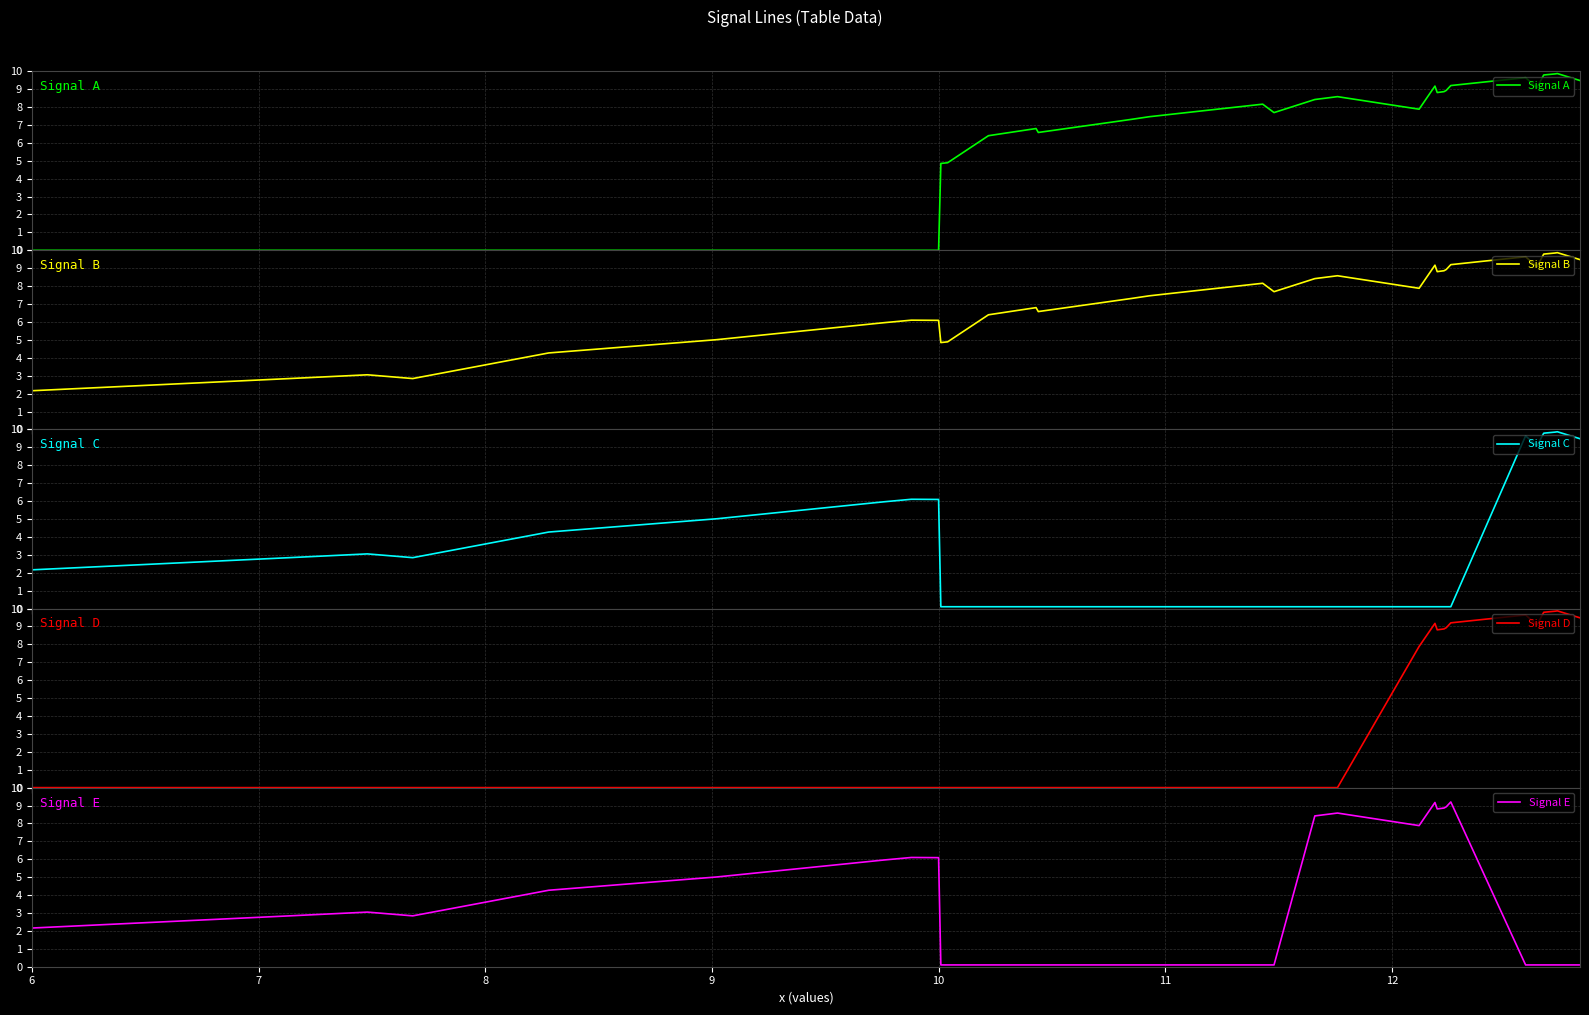

Is it true that Signal B equals 2.5 at 11?

False